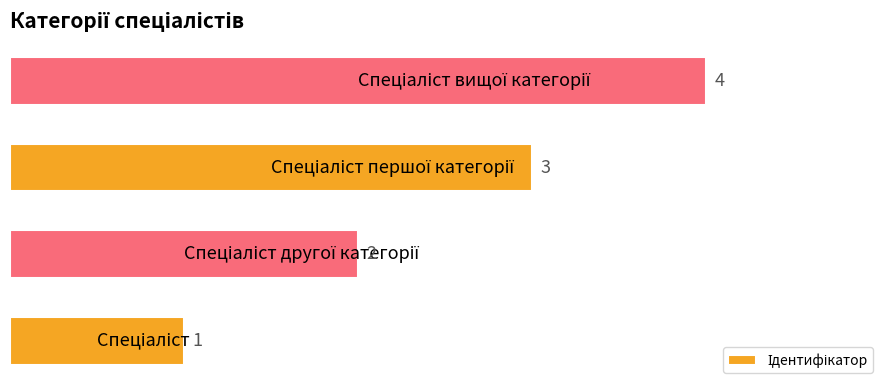

What is the greatest value displayed?

4